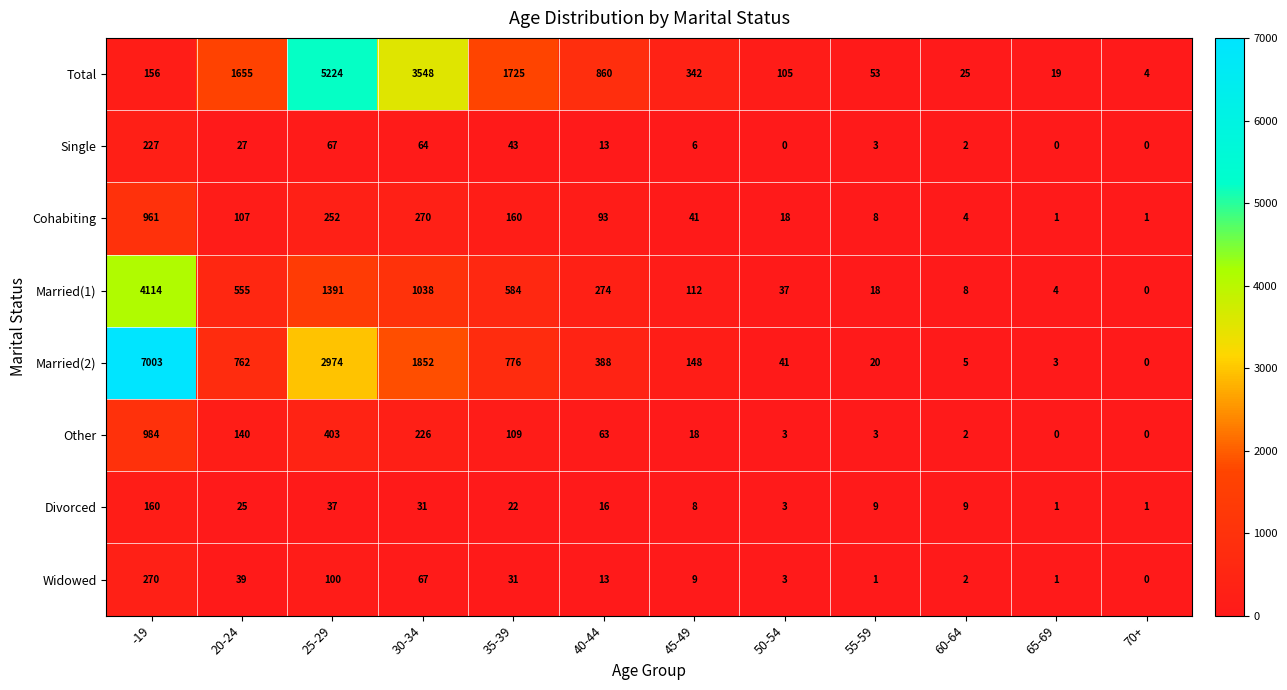

At which category does the chart reach its peak across all series?

-19